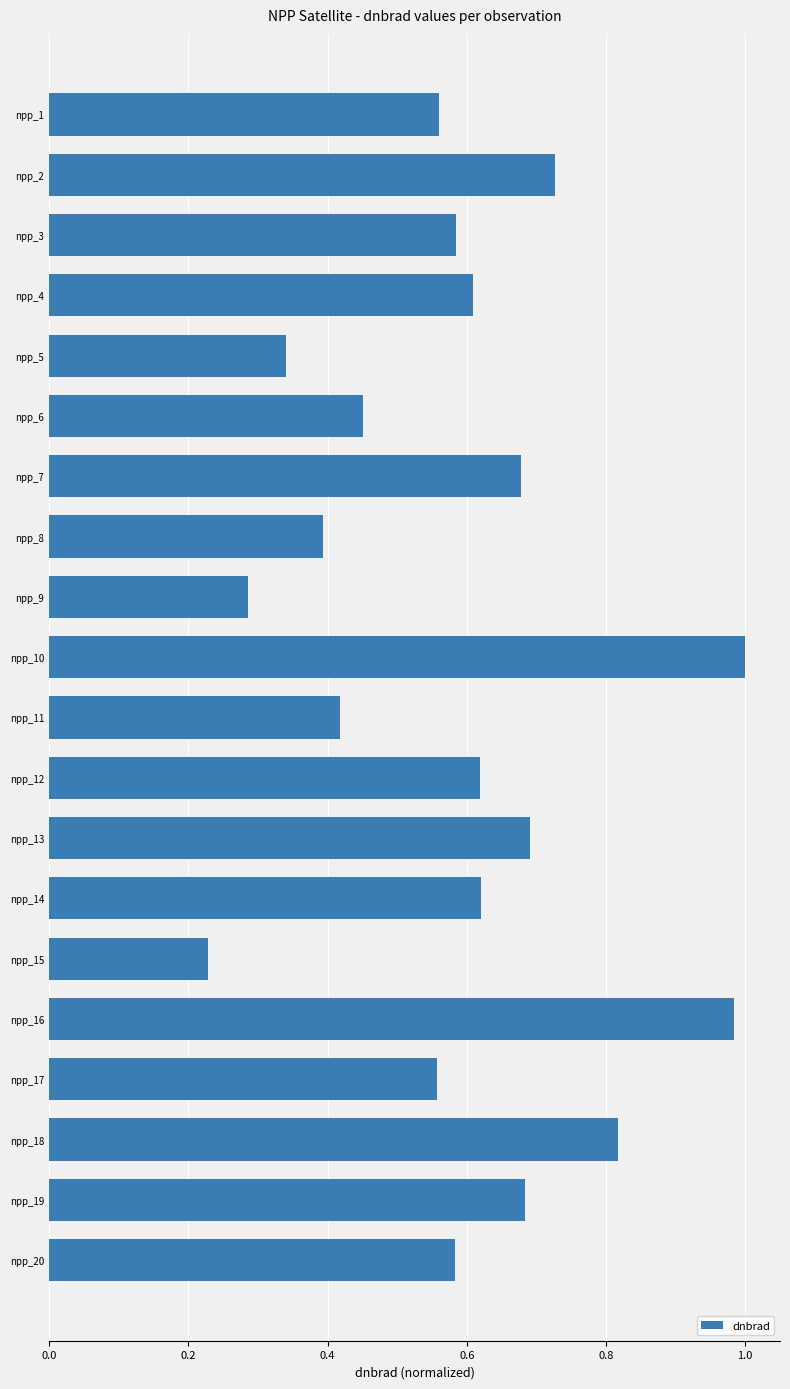

What is the sum of all values?

11.8